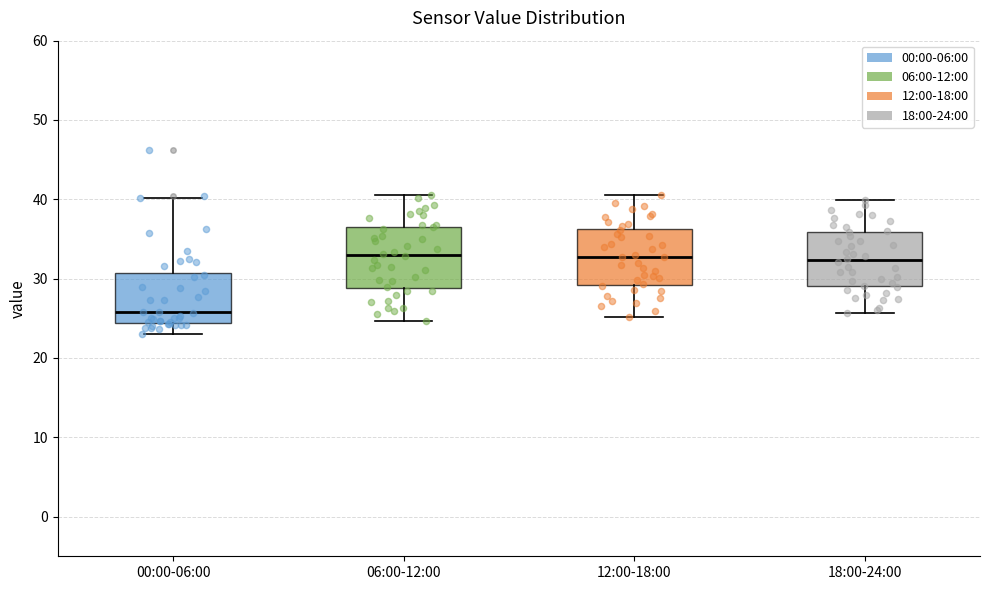

Reading left to right, transcribe this box plot: for each box, give where its median line is, the range the box spans, and where its two whiskers end, as read against the y-axis. The values are not printed on the chart, so give them approximately, as read against the axis.

00:00-06:00: median 26, box 24 to 31, whiskers 23 to 40
06:00-12:00: median 33, box 29 to 37, whiskers 25 to 41
12:00-18:00: median 33, box 29 to 36, whiskers 25 to 41
18:00-24:00: median 32, box 29 to 36, whiskers 26 to 40